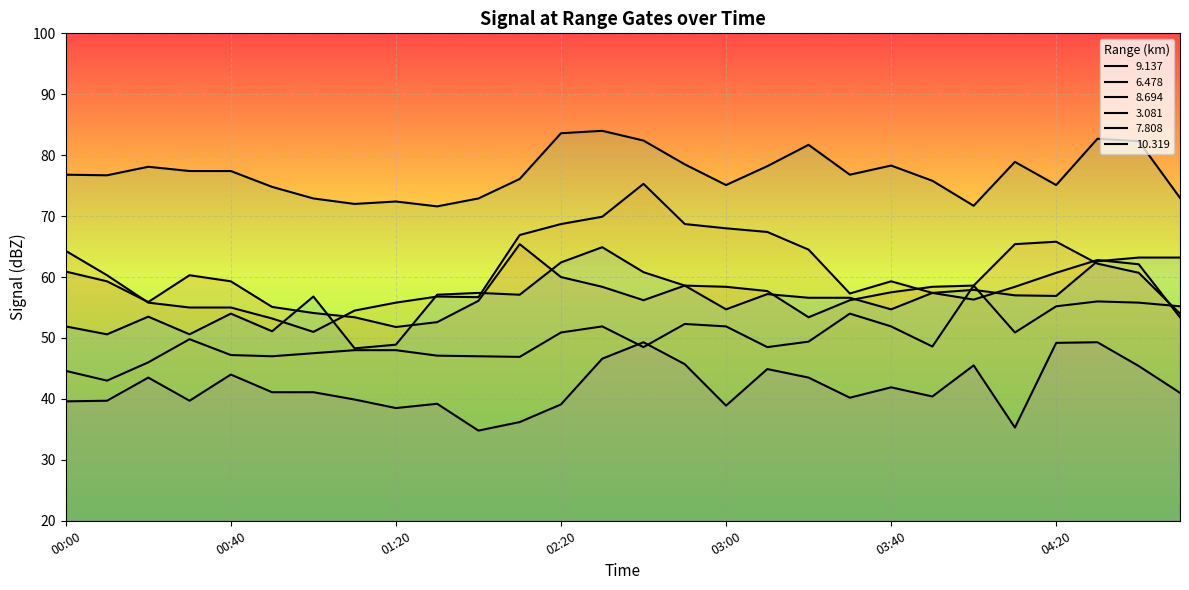

At how many categories does at least one series exceed 61?

28